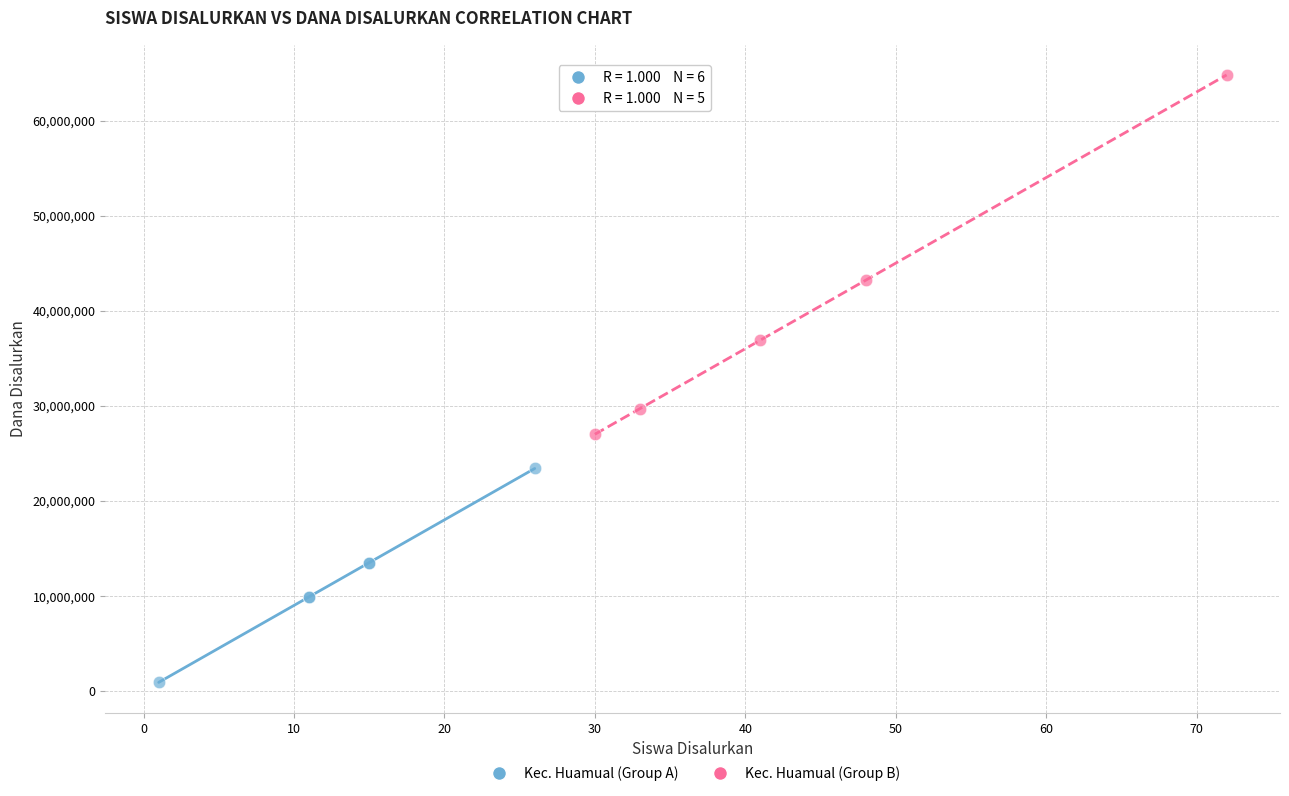

Which series contains the highest Y value?

Kec. Huamual (Group B)